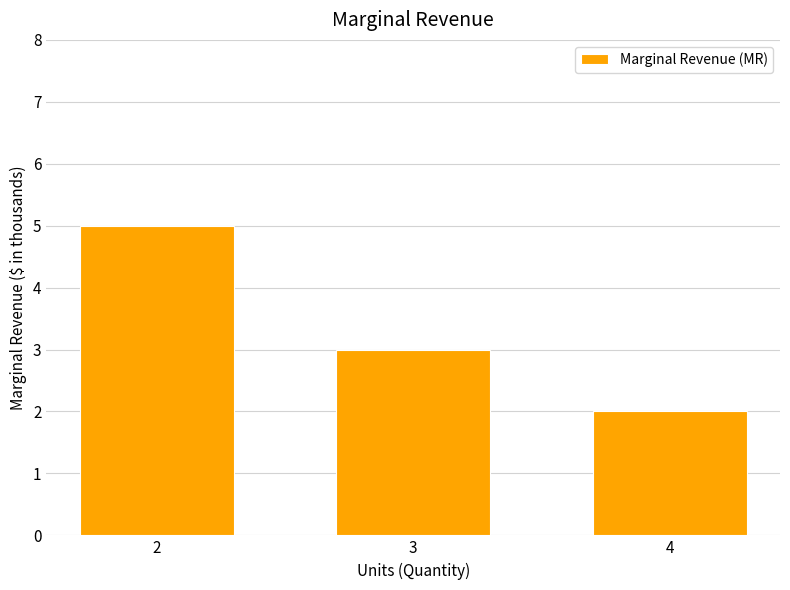

How many values are below 3?

1